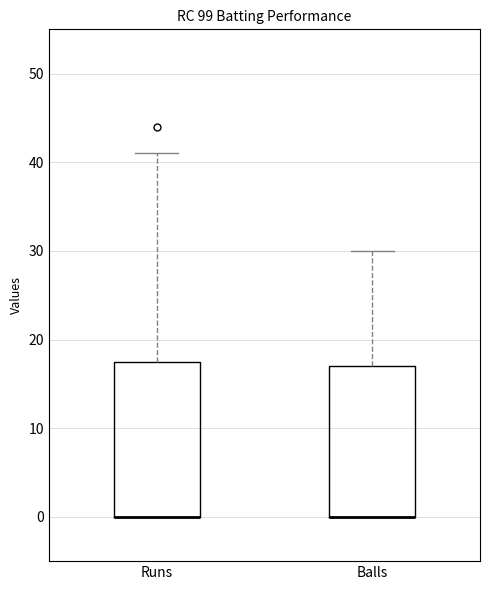

Reading left to right, read every box against the y-axis: the position of its median line, the range the box covers, and the ends of its whiskers. The values are not printed on the chart, so give them approximately, as read against the axis.

Runs: median 0 (drawn on the box's lower edge), box 0 to 18, whiskers 0 to 41
Balls: median 0 (drawn on the box's lower edge), box 0 to 17, whiskers 0 to 30